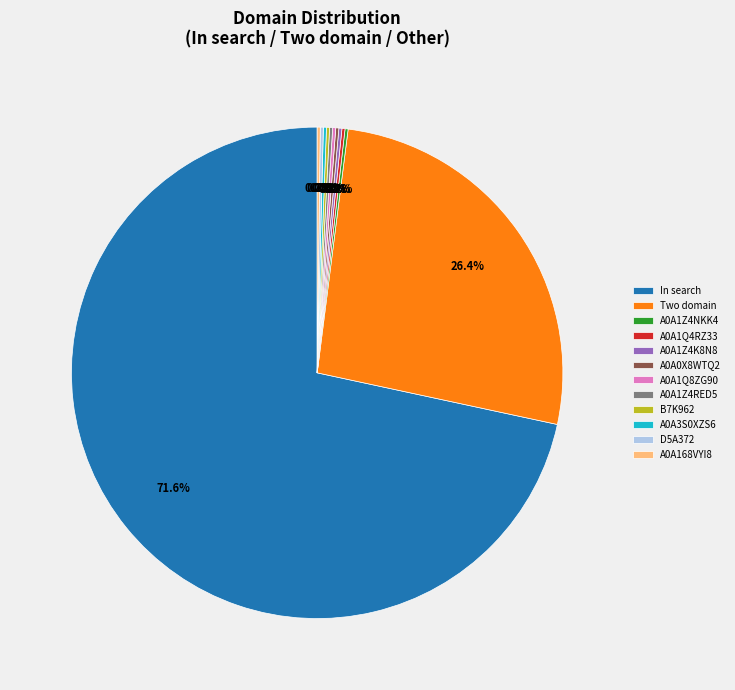

To the nearest percent, what portion does In search represent?

72%